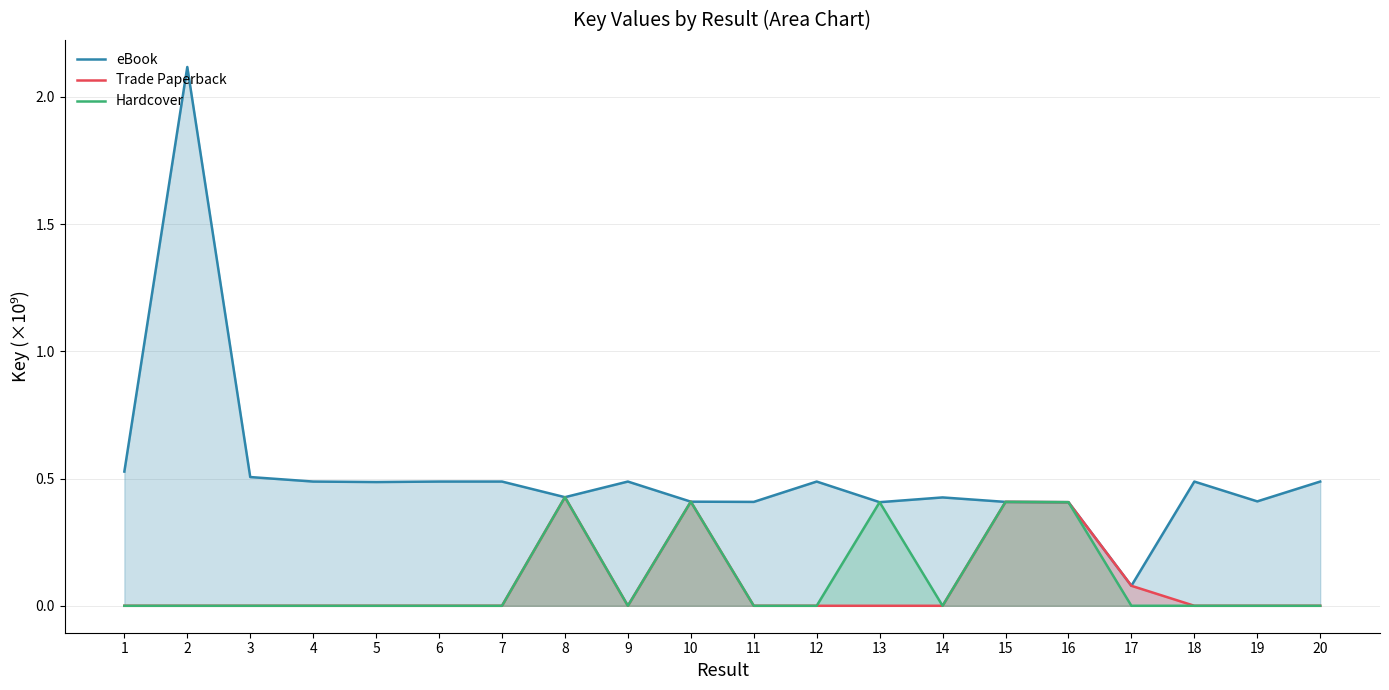

Reading left to right, what are all the values shown in this chart?

eBook: 0.5	2.1	0.5	0.5	0.5	0.5	0.5	0.4	0.5	0.4	0.4	0.5	0.4	0.4	0.4	0.4	0.1	0.5	0.4	0.5
Trade Paperback: 0.0	0.0	0.0	0.0	0.0	0.0	0.0	0.4	0.0	0.4	0.0	0.0	0.0	0.0	0.4	0.4	0.1	0.0	0.0	0.0
Hardcover: 0.0	0.0	0.0	0.0	0.0	0.0	0.0	0.4	0.0	0.4	0.0	0.0	0.4	0.0	0.4	0.4	0.0	0.0	0.0	0.0